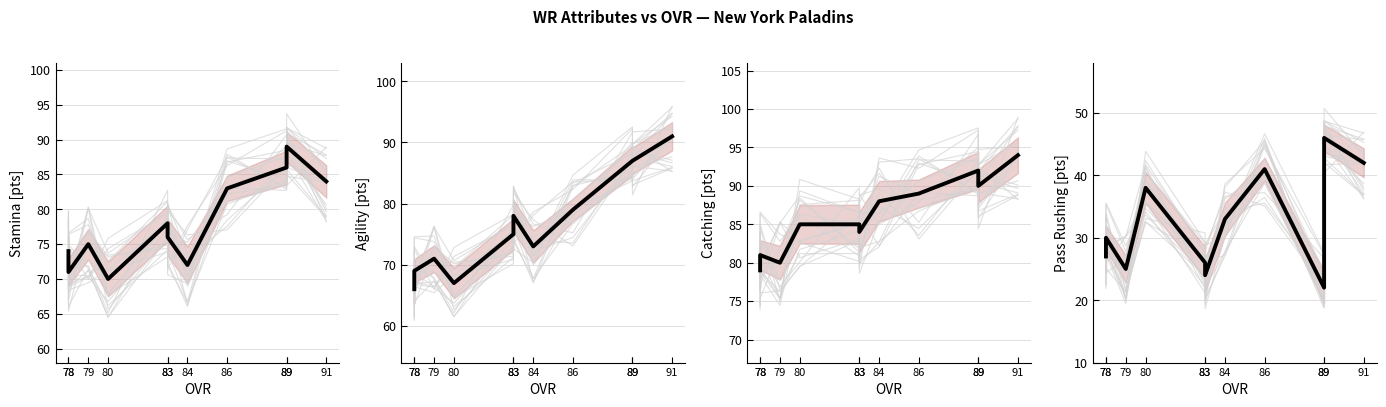

At which category does Agility reach its first local valley?

80